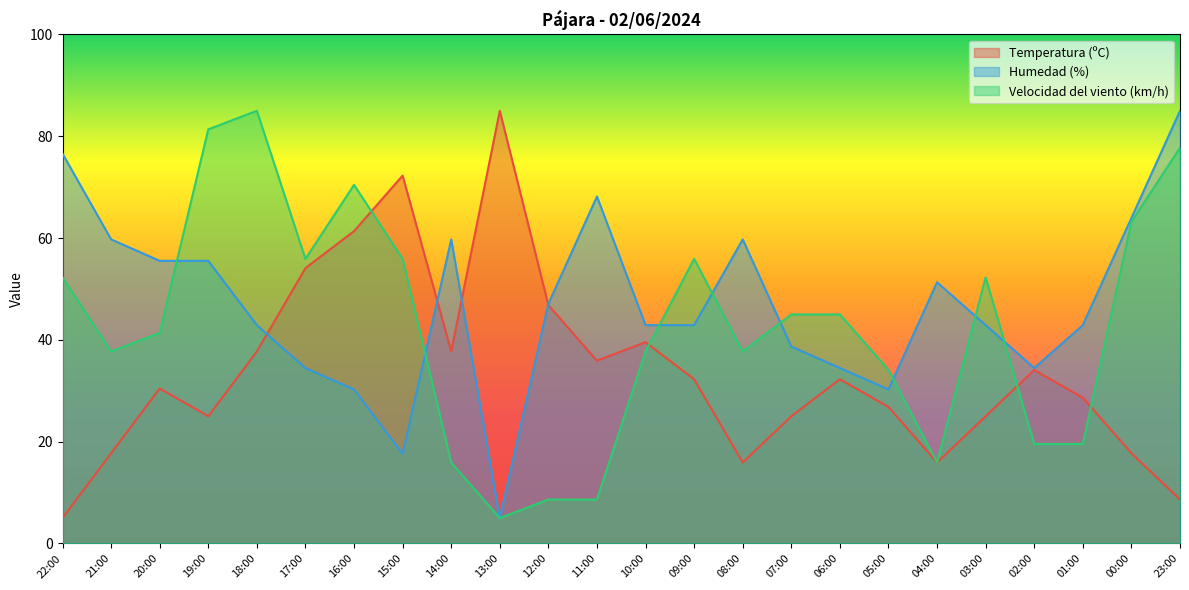

True or false: Temperatura (ºC) has more than 1 interior local peaks.

True